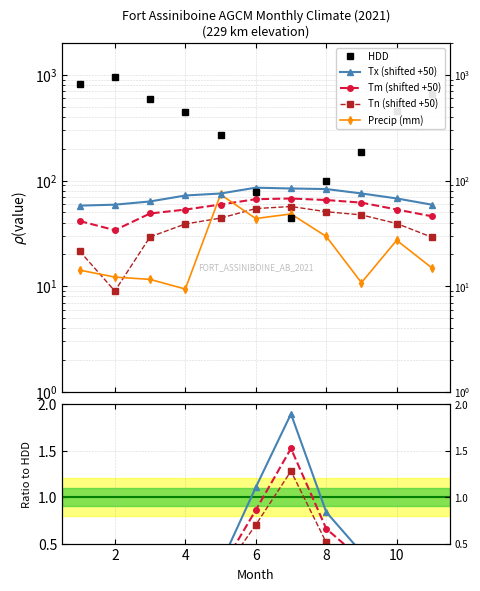

What is the difference between the highest and lowest values at 5?

226.6